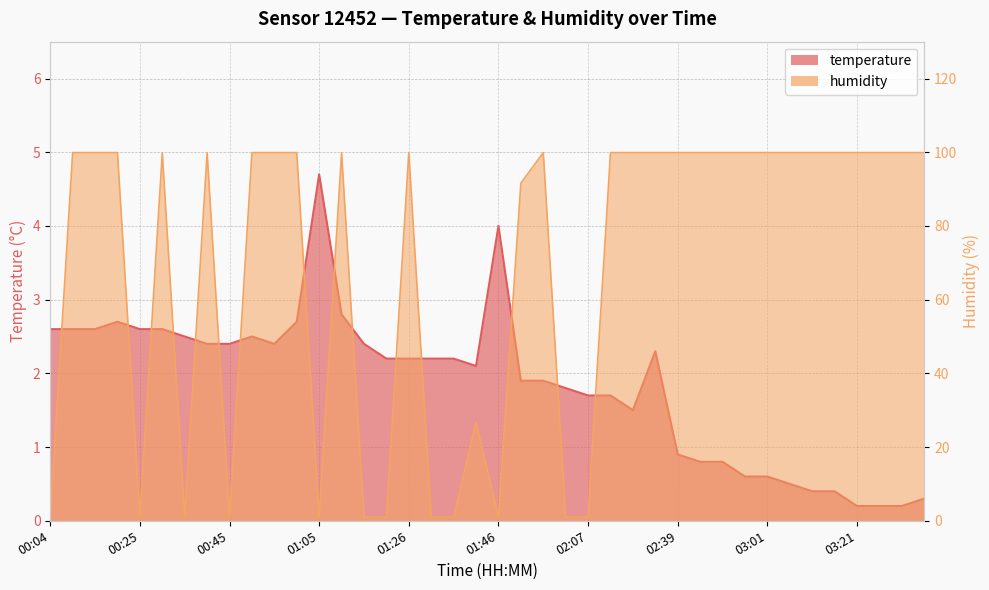

What position from the right is 01:46?

20